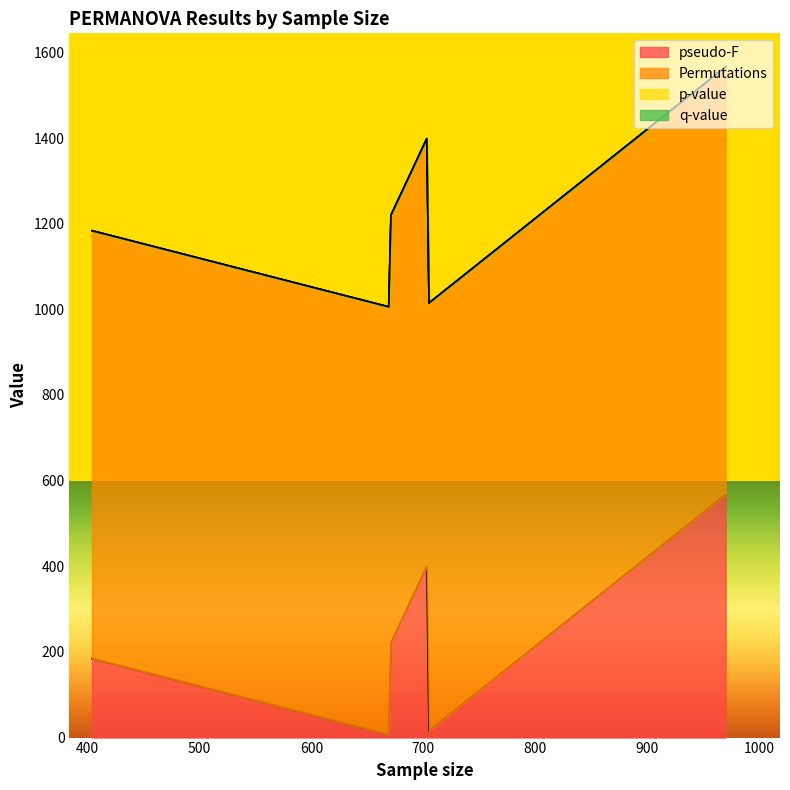

Between 703 and 404, which series saw the biggest shift?

pseudo-F